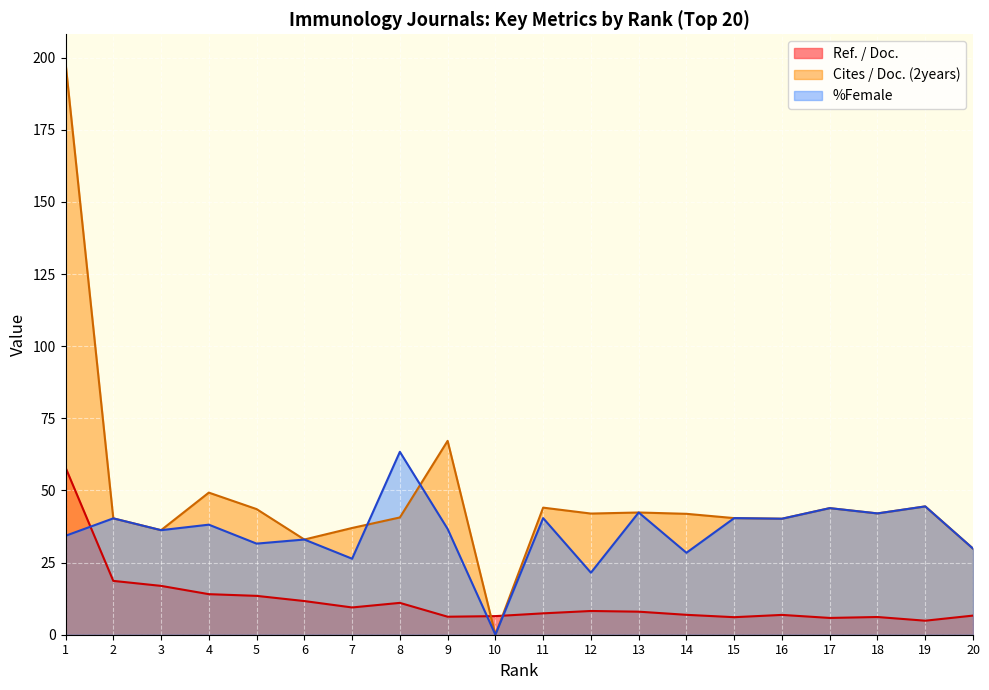

What is the greatest value displayed?

198.2